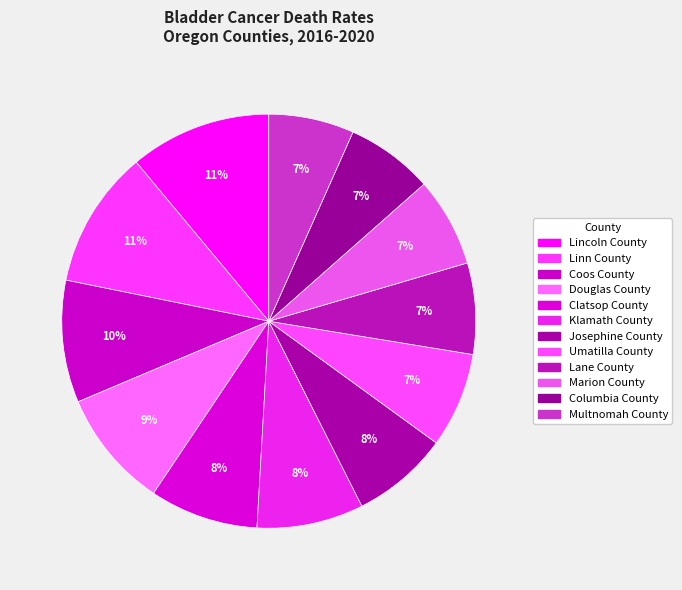

Is Klamath County the majority of the pie?

No